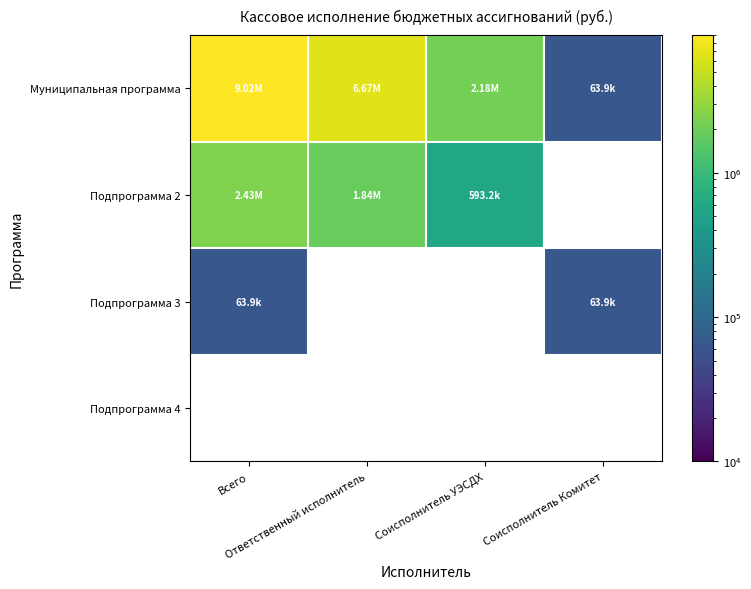

Which category has the highest value across all series?

Всего